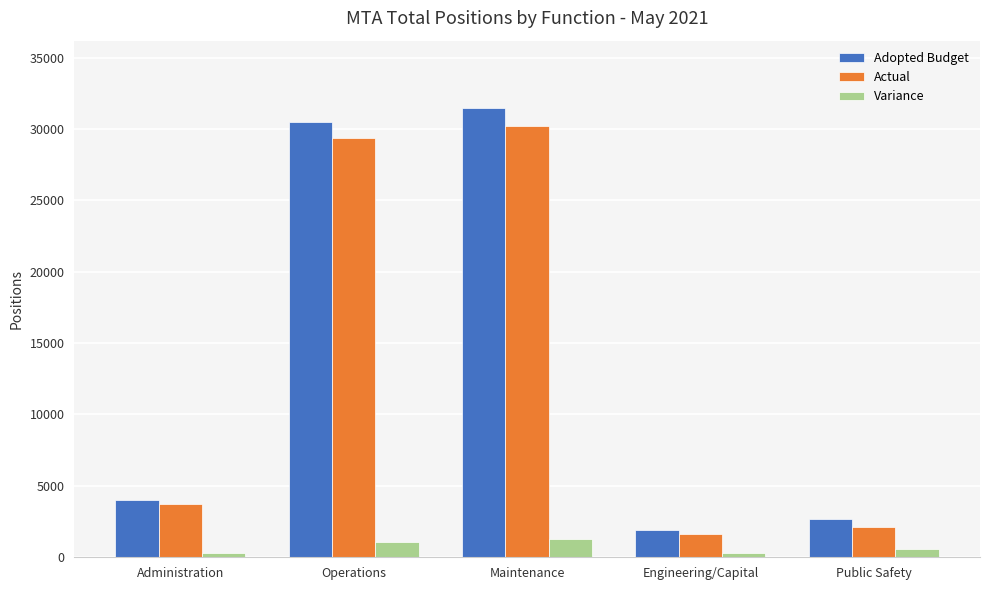

True or false: Actual has a value of 3739.2 at Administration.

True